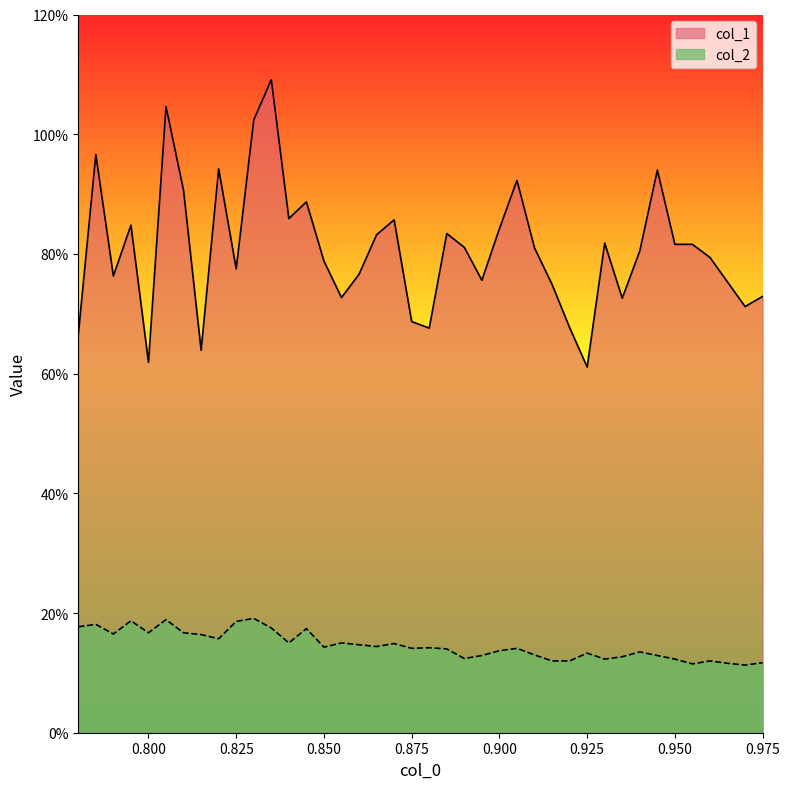

In col_1, how many points are lower than both neighbors (excluding endpoints)?

11